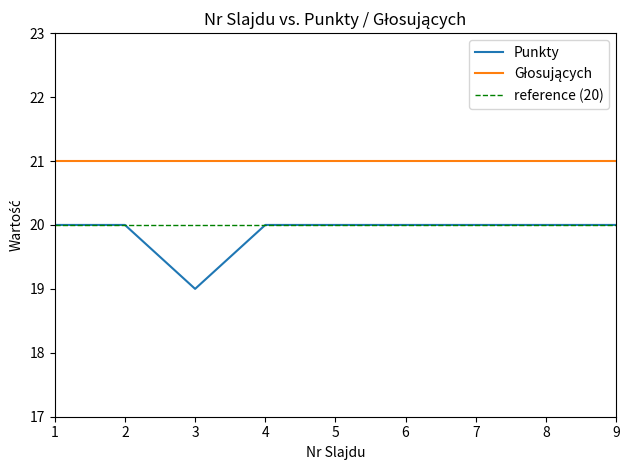

Which has a higher value, 4 or 8?

4